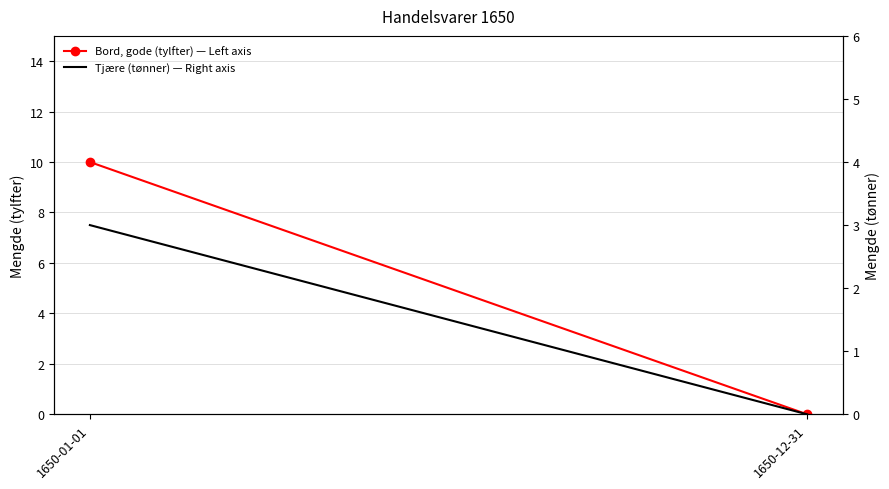

List the series in order of their overall mean, lowest first.

Tjære (tønner) — Right axis, Bord, gode (tylfter) — Left axis